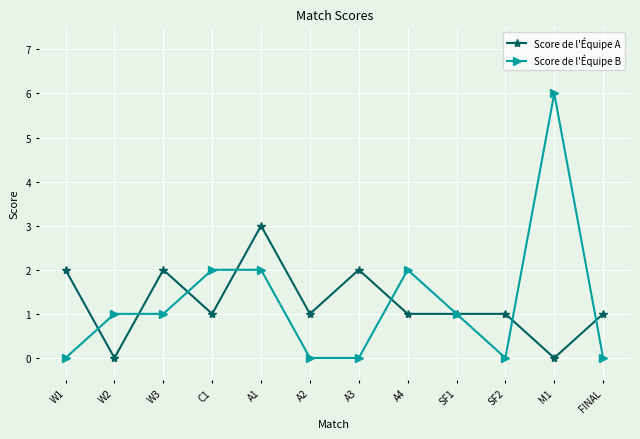

What is the label of the 7th point from the right?

A2